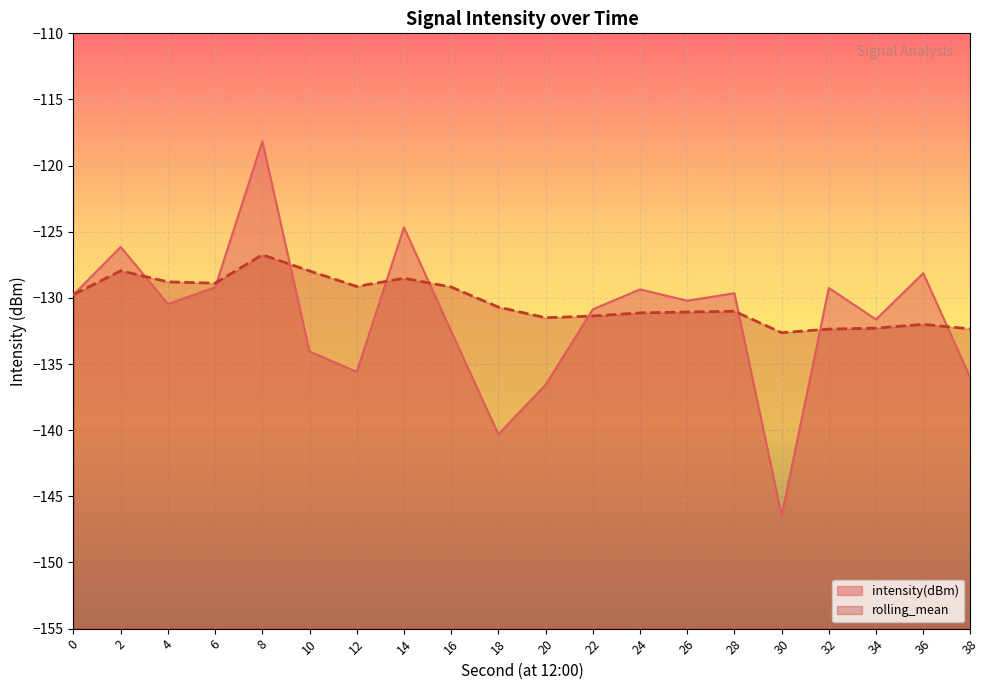

What is the difference between the maximum and minimum values in the intensity(dBm) series?

28.3